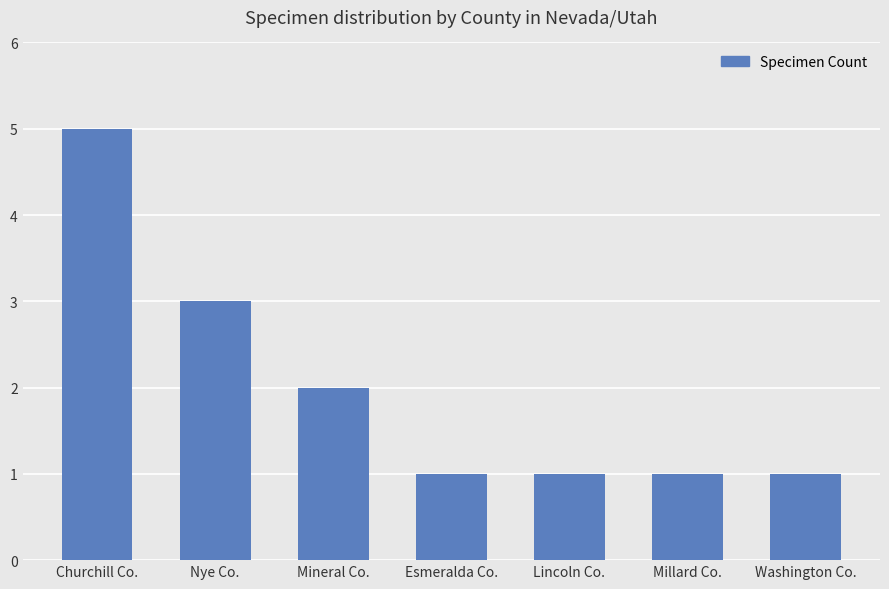

Reading right to left, what are all the values shown in this chart?

Washington Co.=1	Millard Co.=1	Lincoln Co.=1	Esmeralda Co.=1	Mineral Co.=2	Nye Co.=3	Churchill Co.=5